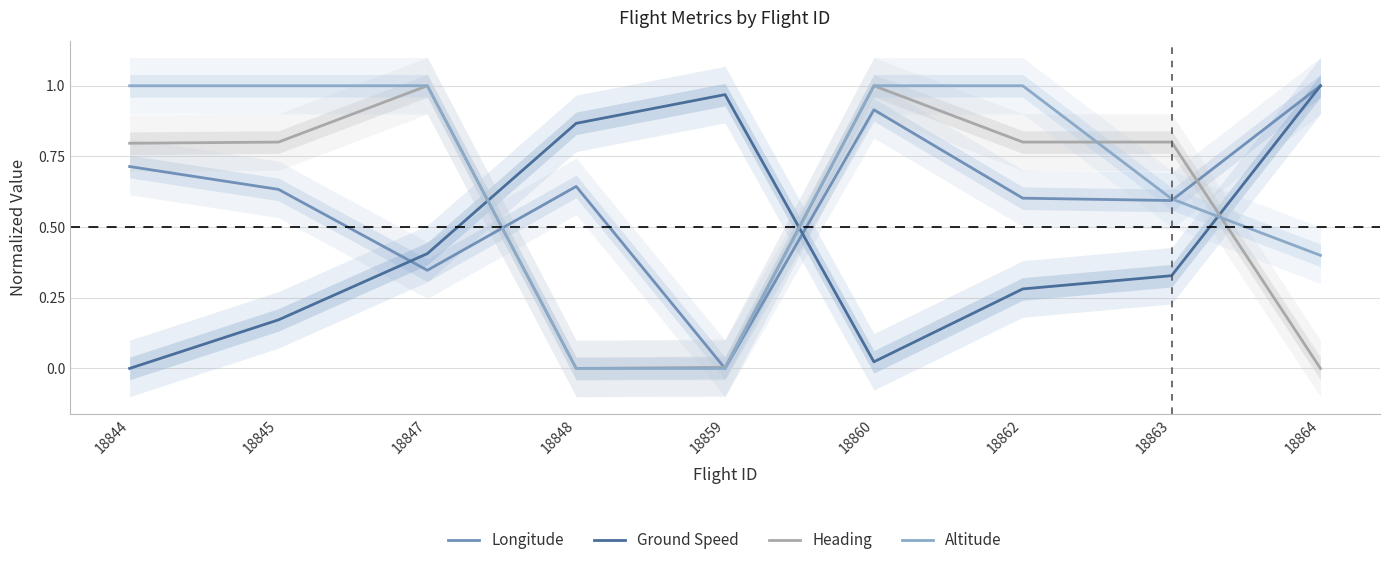

Reading right to left, extract all data points from this chart.

Longitude: 1.0	0.6	0.6	0.9	0.0	0.6	0.3	0.6	0.7
Ground Speed: 1.0	0.3	0.3	0.0	1.0	0.9	0.4	0.2	0.0
Heading: 0.0	0.8	0.8	1.0	0.0	0.0	1.0	0.8	0.8
Altitude: 0.4	0.6	1.0	1.0	0.0	0.0	1.0	1.0	1.0